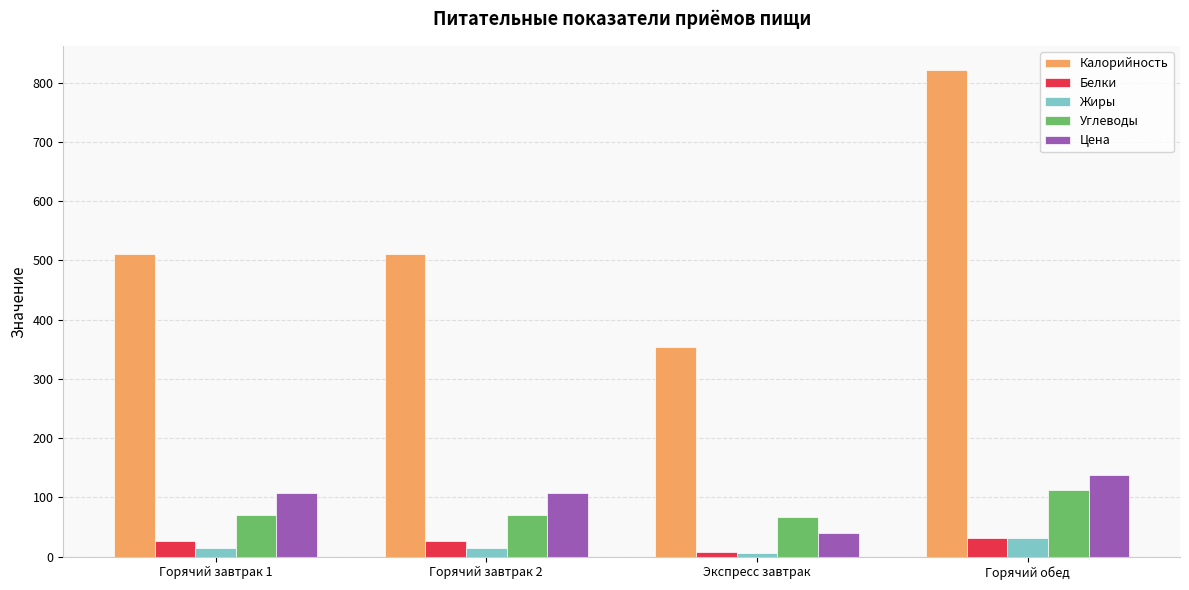

What is the lowest value of the Жиры series?

6.4